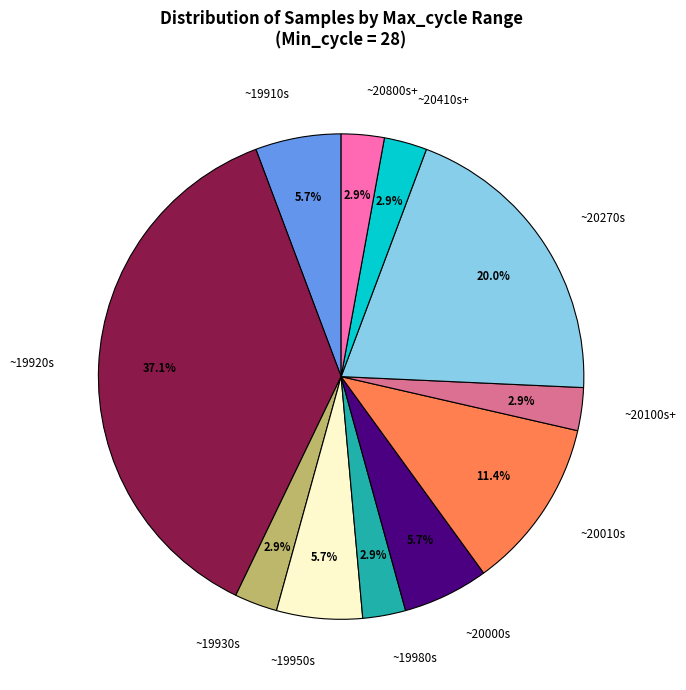

Is ~20000s the majority of the pie?

No